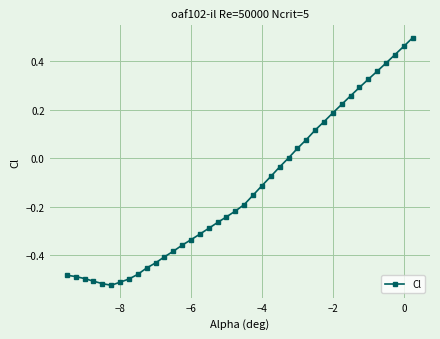

What is the difference between the maximum and minimum values?

1.0